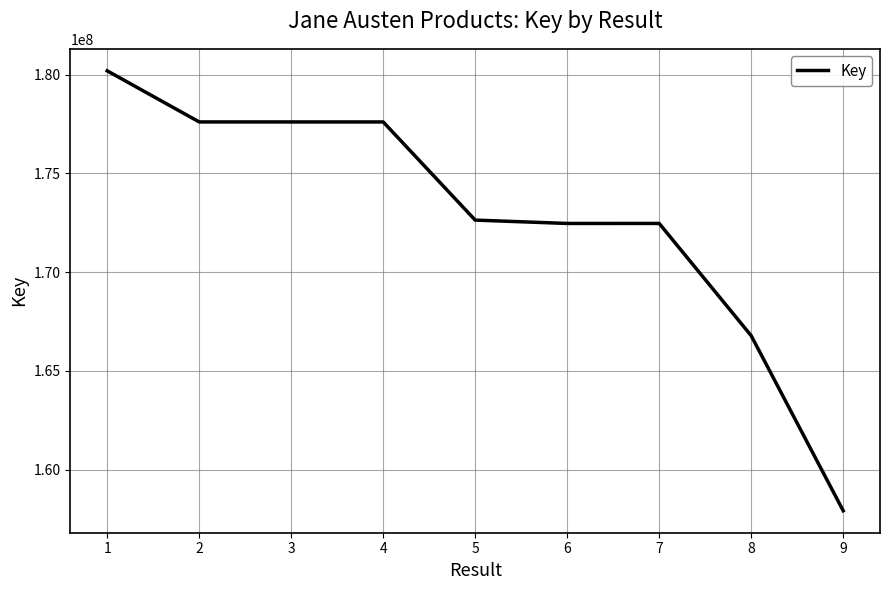

What is the difference between the values at 7 and 1?

7729676